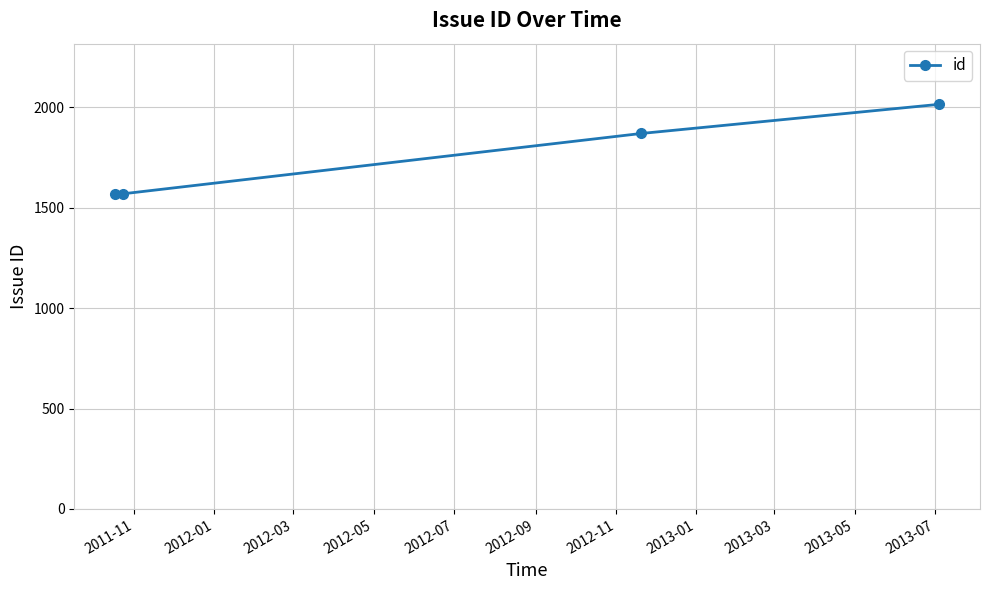

What is the difference between the second highest and minimum values?

303